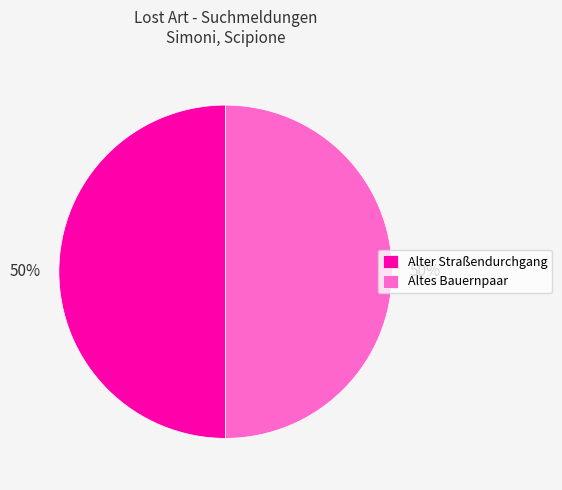

What percentage is the Alter Straßendurchgang slice, to the nearest percent?

50%